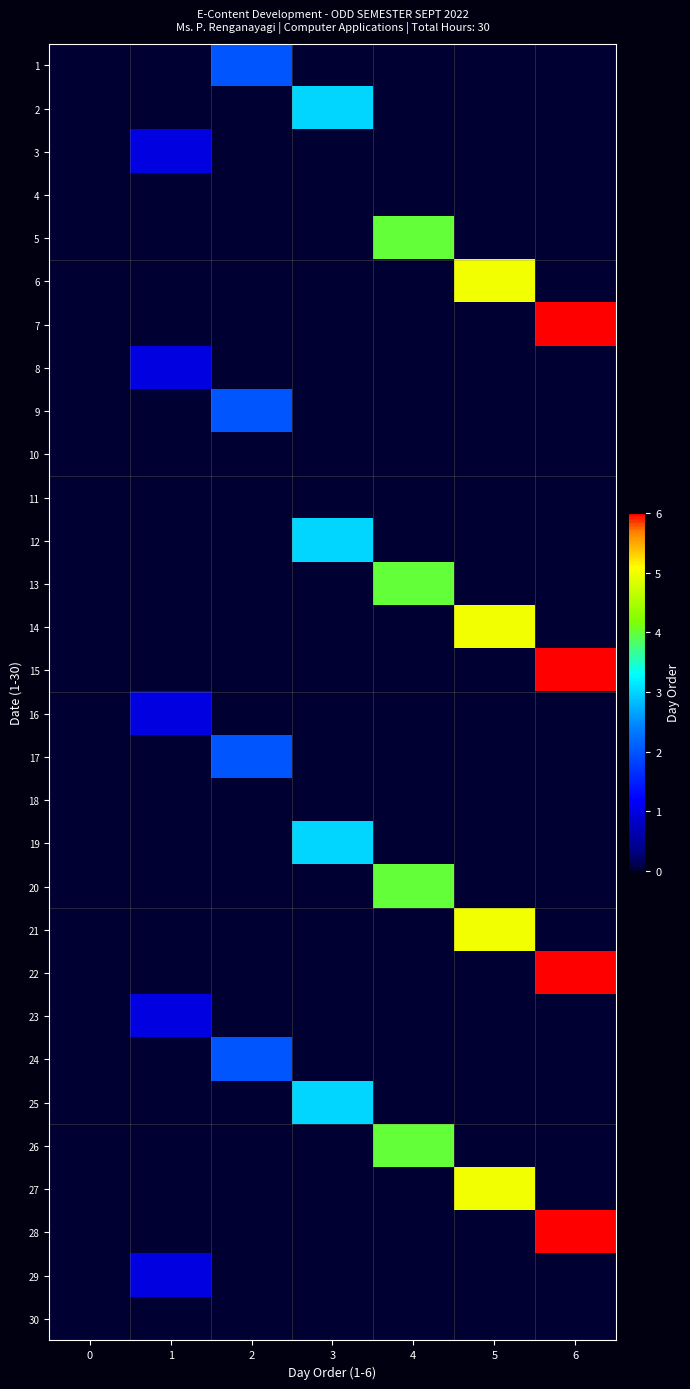

Reading right to left, extract all data points from this chart.

1: 6=0	5=0	4=0	3=0	2=2	1=0	0=0
2: 6=0	5=0	4=0	3=3	2=0	1=0	0=0
3: 6=0	5=0	4=0	3=0	2=0	1=1	0=0
4: 6=0	5=0	4=0	3=0	2=0	1=0	0=0
5: 6=0	5=0	4=4	3=0	2=0	1=0	0=0
6: 6=0	5=5	4=0	3=0	2=0	1=0	0=0
7: 6=6	5=0	4=0	3=0	2=0	1=0	0=0
8: 6=0	5=0	4=0	3=0	2=0	1=1	0=0
9: 6=0	5=0	4=0	3=0	2=2	1=0	0=0
10: 6=0	5=0	4=0	3=0	2=0	1=0	0=0
11: 6=0	5=0	4=0	3=0	2=0	1=0	0=0
12: 6=0	5=0	4=0	3=3	2=0	1=0	0=0
13: 6=0	5=0	4=4	3=0	2=0	1=0	0=0
14: 6=0	5=5	4=0	3=0	2=0	1=0	0=0
15: 6=6	5=0	4=0	3=0	2=0	1=0	0=0
16: 6=0	5=0	4=0	3=0	2=0	1=1	0=0
17: 6=0	5=0	4=0	3=0	2=2	1=0	0=0
18: 6=0	5=0	4=0	3=0	2=0	1=0	0=0
19: 6=0	5=0	4=0	3=3	2=0	1=0	0=0
20: 6=0	5=0	4=4	3=0	2=0	1=0	0=0
21: 6=0	5=5	4=0	3=0	2=0	1=0	0=0
22: 6=6	5=0	4=0	3=0	2=0	1=0	0=0
23: 6=0	5=0	4=0	3=0	2=0	1=1	0=0
24: 6=0	5=0	4=0	3=0	2=2	1=0	0=0
25: 6=0	5=0	4=0	3=3	2=0	1=0	0=0
26: 6=0	5=0	4=4	3=0	2=0	1=0	0=0
27: 6=0	5=5	4=0	3=0	2=0	1=0	0=0
28: 6=6	5=0	4=0	3=0	2=0	1=0	0=0
29: 6=0	5=0	4=0	3=0	2=0	1=1	0=0
30: 6=0	5=0	4=0	3=0	2=0	1=0	0=0